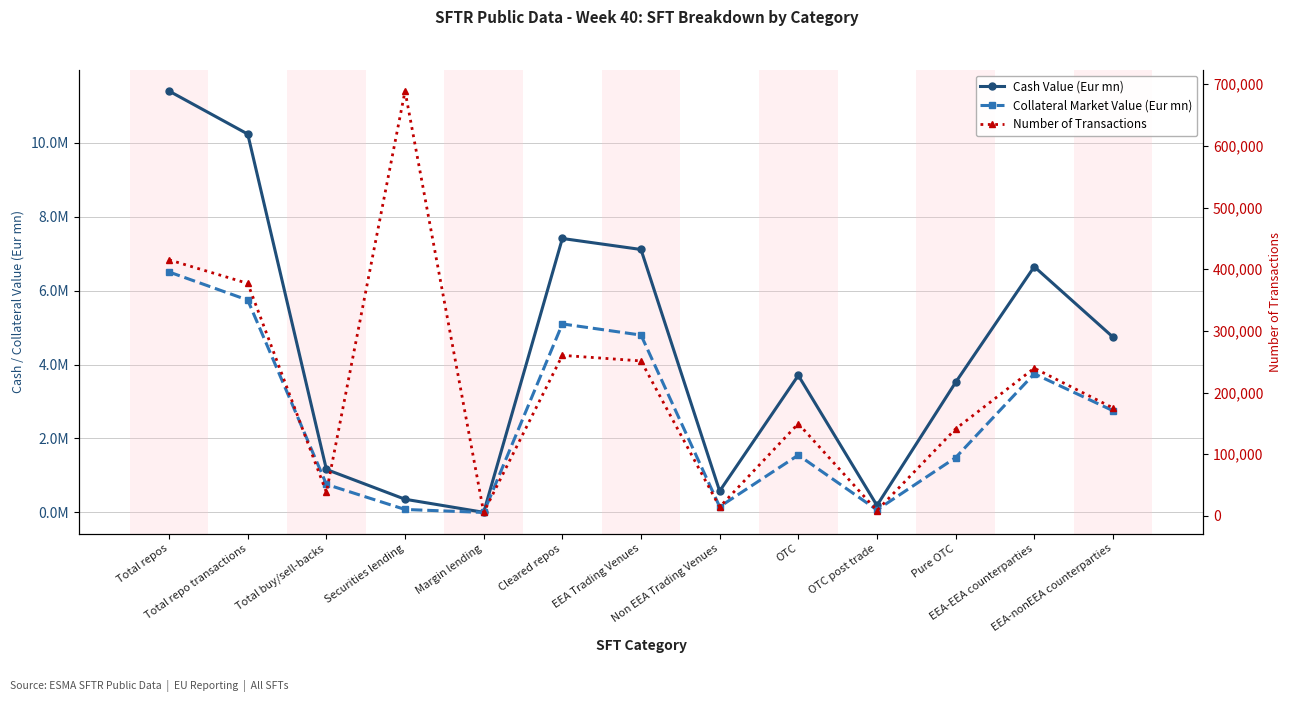

How many interior local peaks does the Collateral Market Value (Eur mn) series have?

3